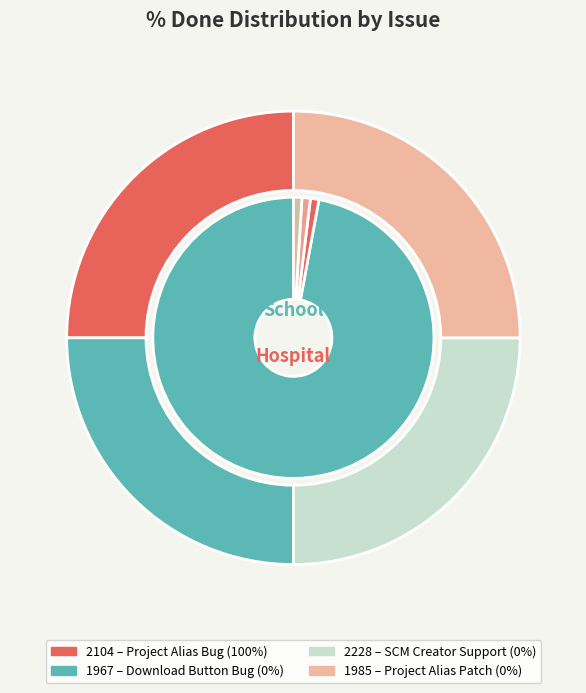

How many segments does this pie chart have?

4